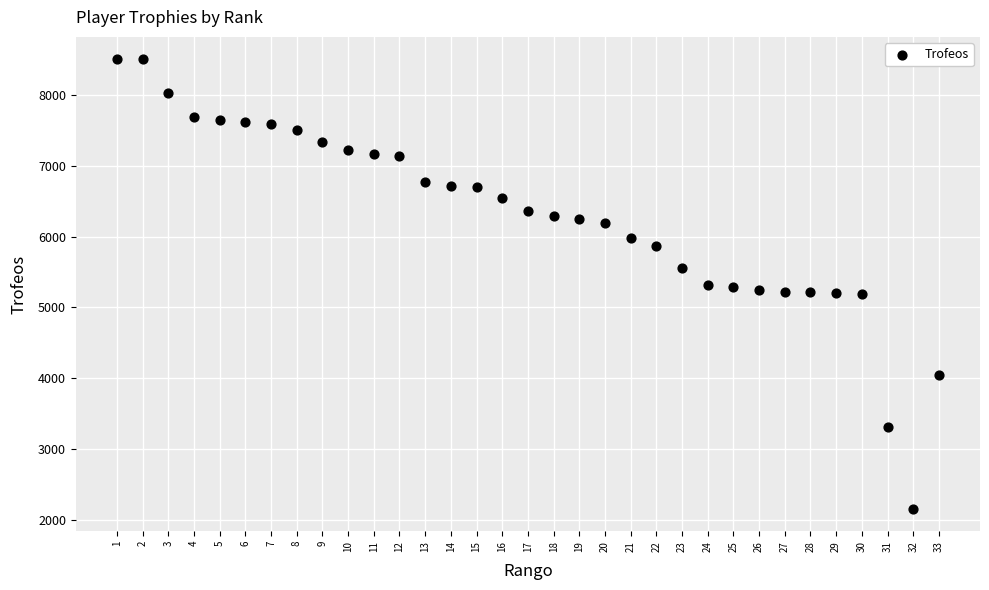

What is the range of Y values (max minus min)?

6339